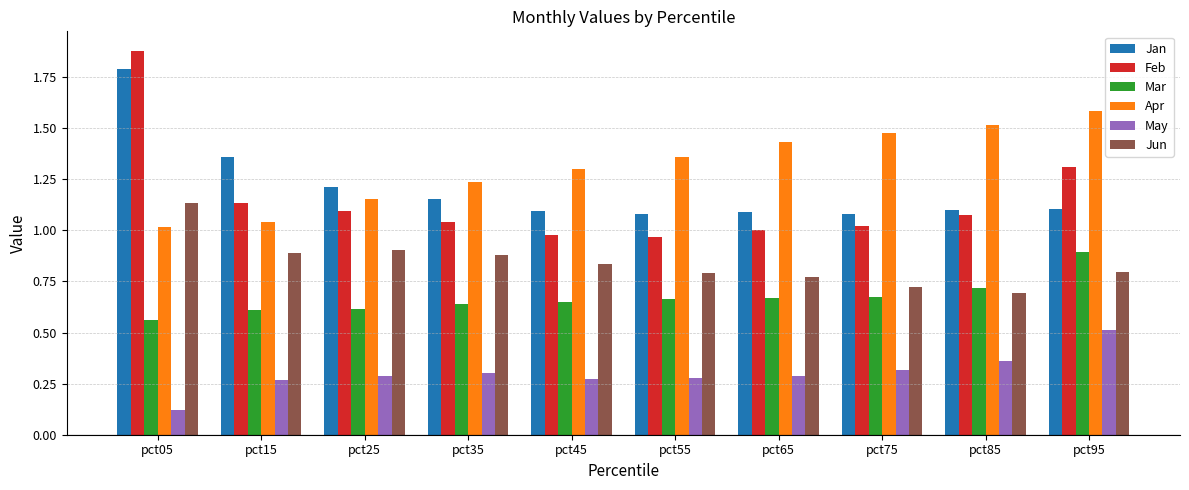

What is the value of the Jan bar at the 1st from the left?

1.8